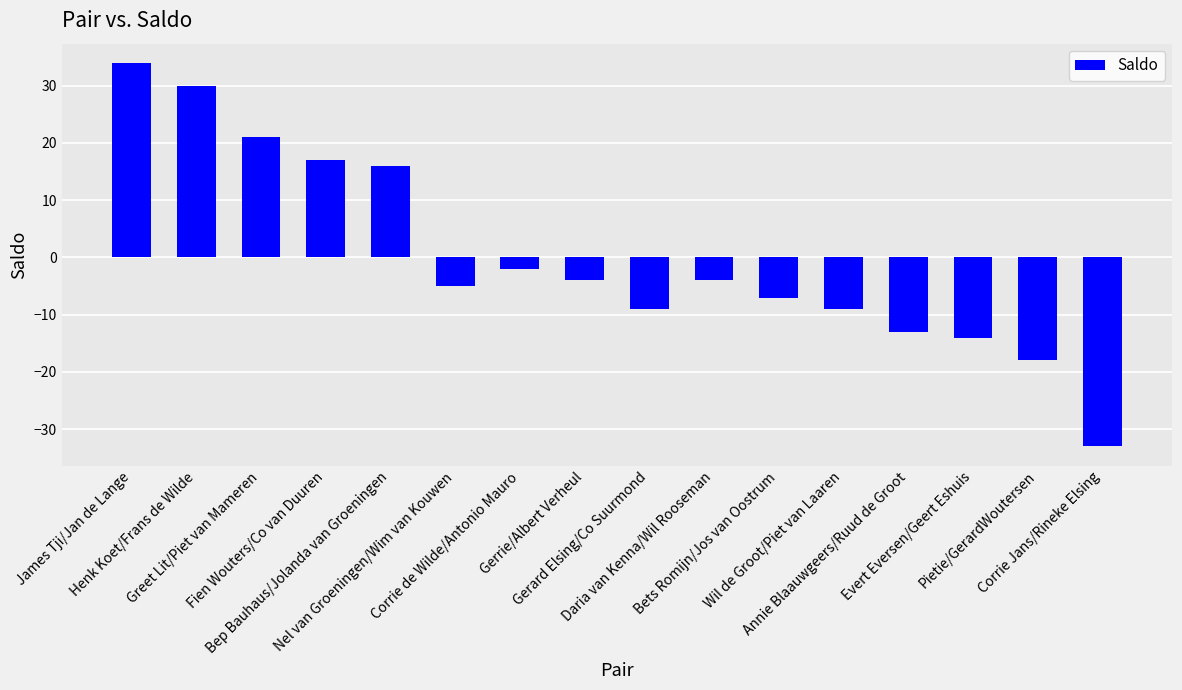

What is the sum of the values at Fien Wouters/Co van Duuren and Henk Koet/Frans de Wilde?

47